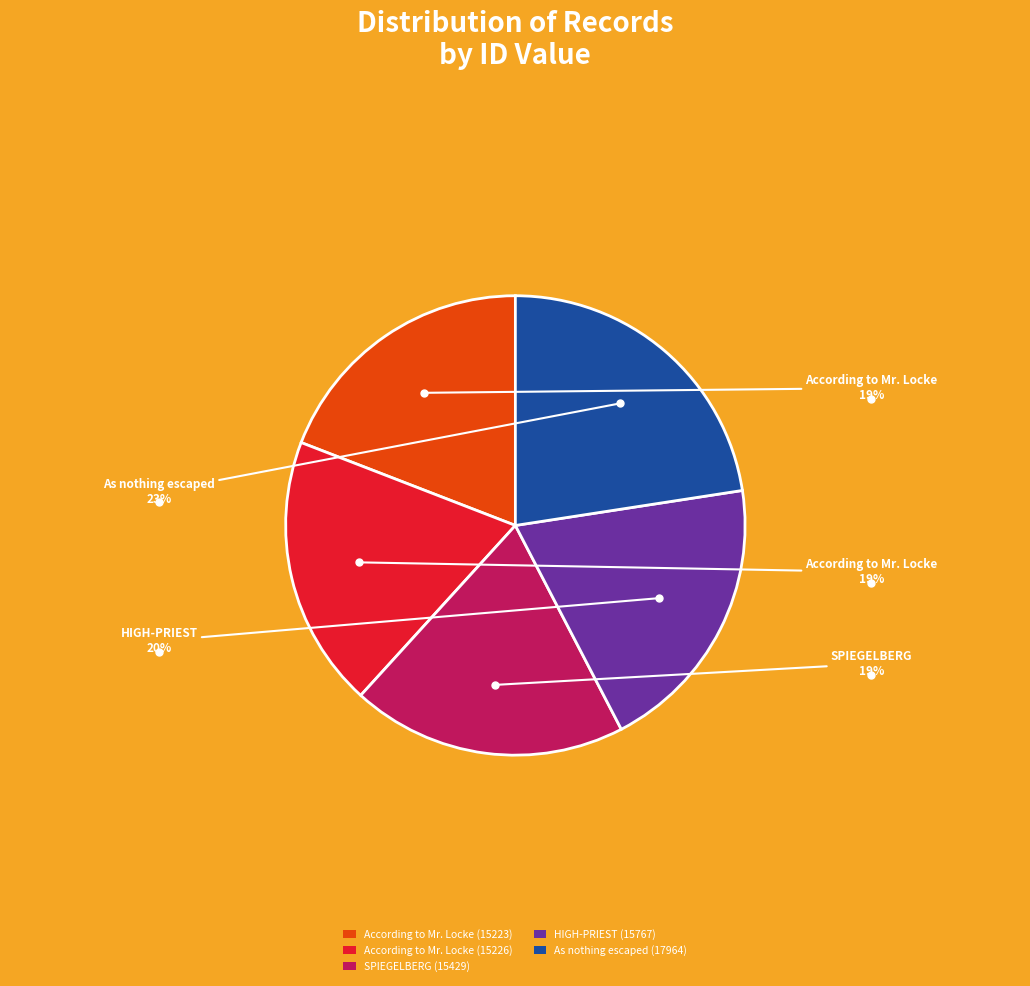

To the nearest percent, what percentage of the pie is According to Mr. Locke (15226)?

19%